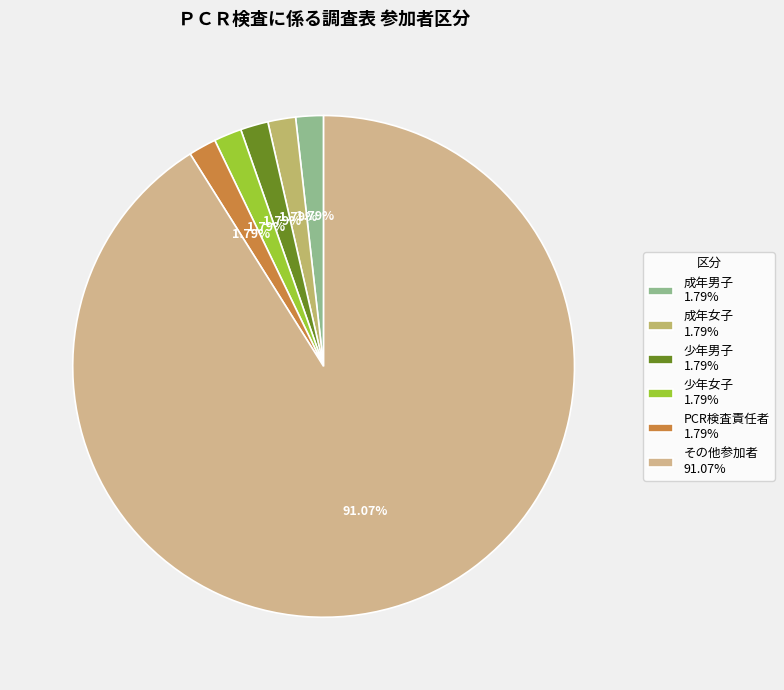

Which category accounts for the majority?

その他参加者 91.07%